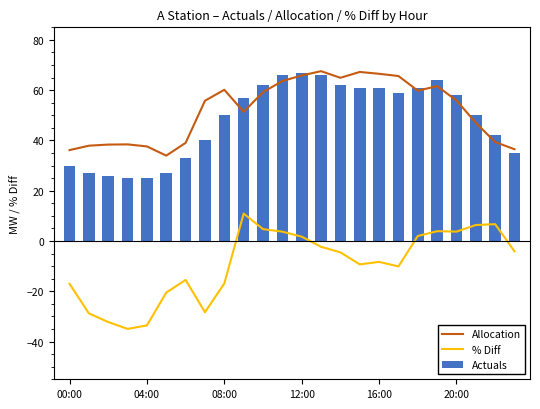

What are all the series names shown in the legend?

Allocation, % Diff, Actuals